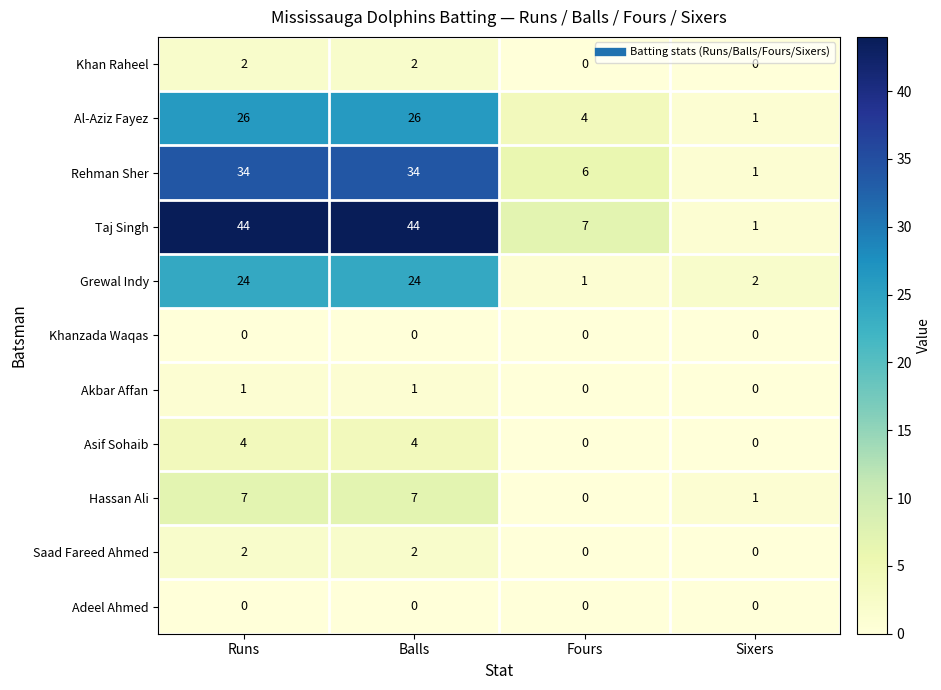

What is the maximum value for Rehman Sher?

34